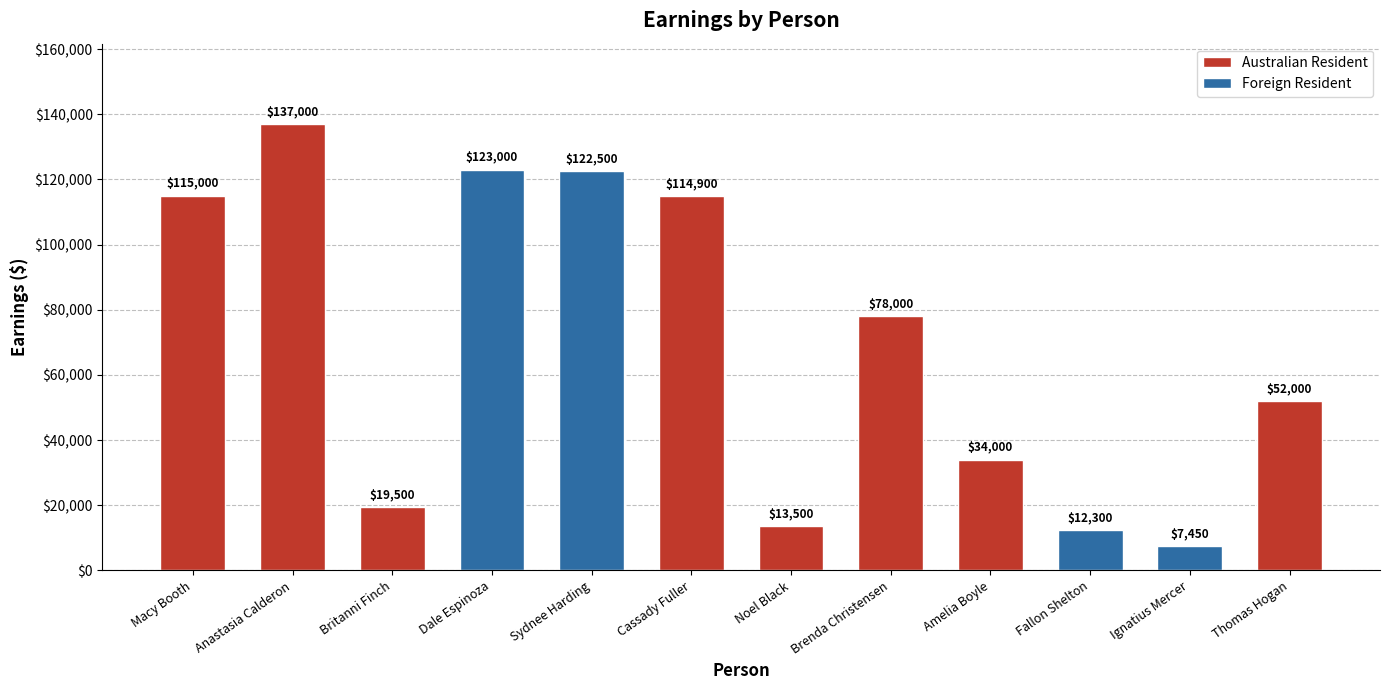

Count the number of categories in the chart.

12